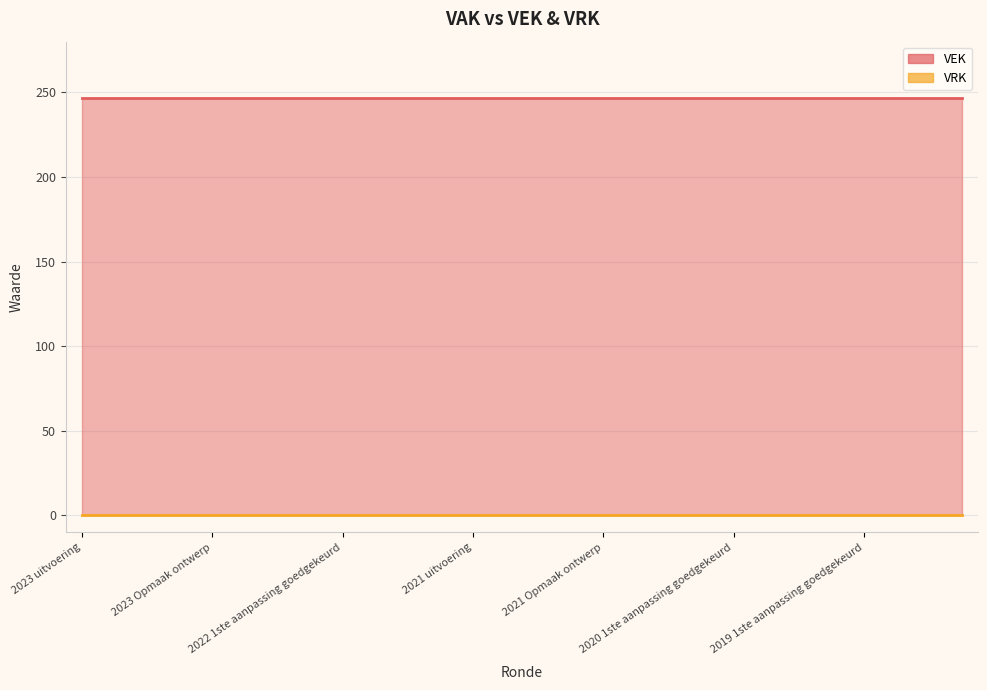

What is the minimum value for VEK?

247